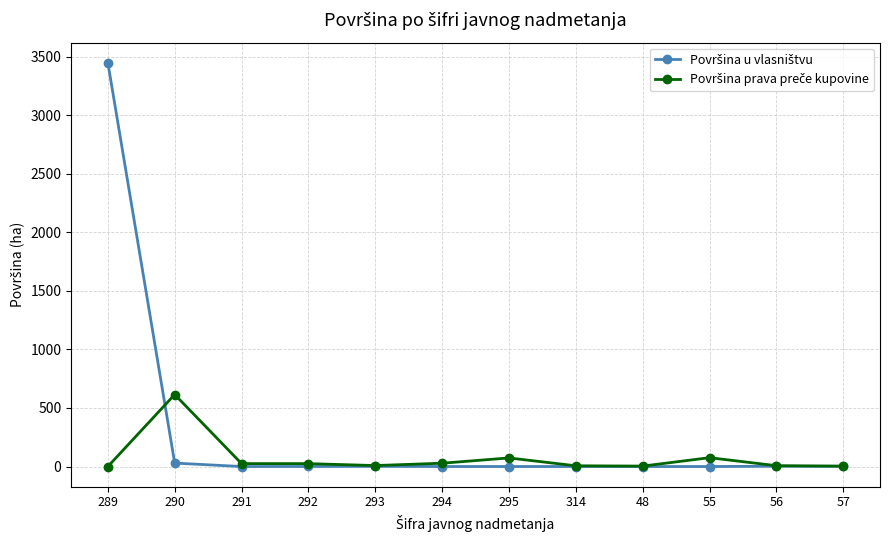

At which category does the chart reach its peak across all series?

289